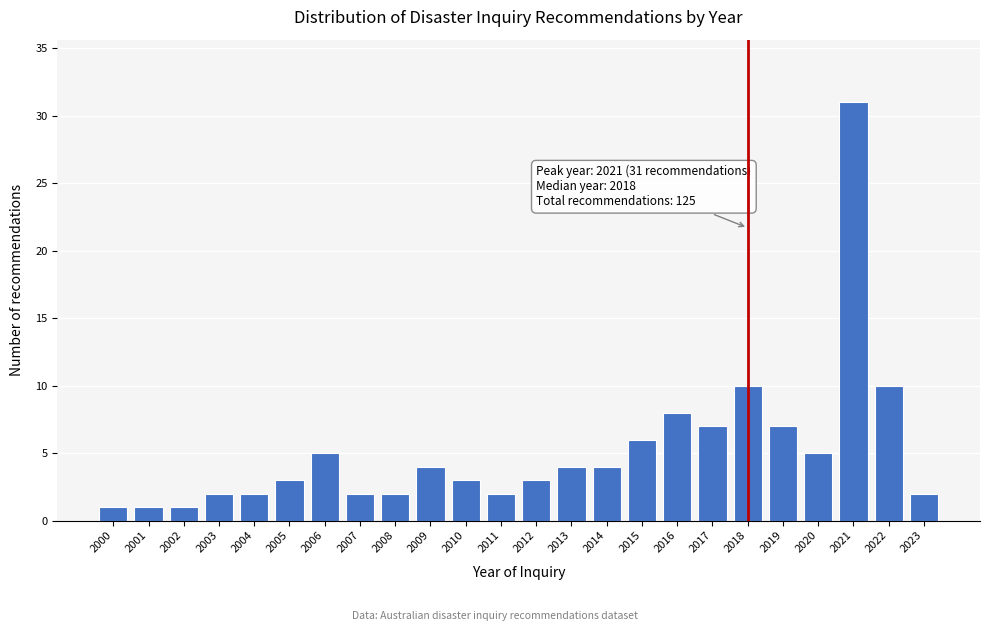

Reading left to right, extract all data points from this chart.

2000=1	2001=1	2002=1	2003=2	2004=2	2005=3	2006=5	2007=2	2008=2	2009=4	2010=3	2011=2	2012=3	2013=4	2014=4	2015=6	2016=8	2017=7	2018=10	2019=7	2020=5	2021=31	2022=10	2023=2